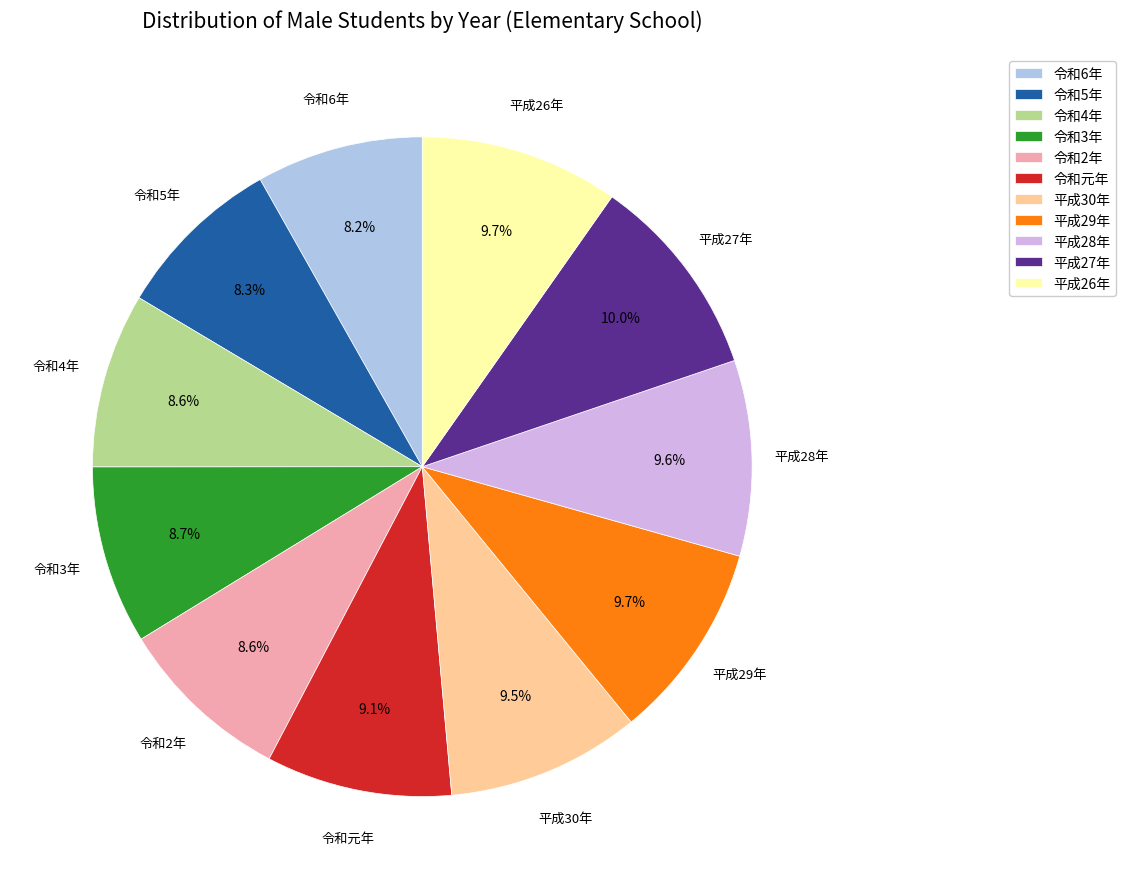

Which has a higher value, 令和6年 or 平成28年?

平成28年